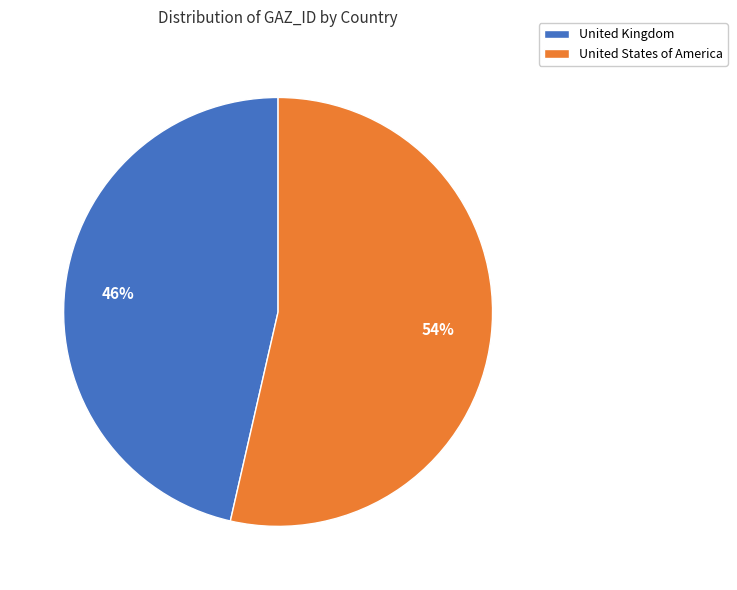

To the nearest percent, what percentage of the pie is United Kingdom?

46%